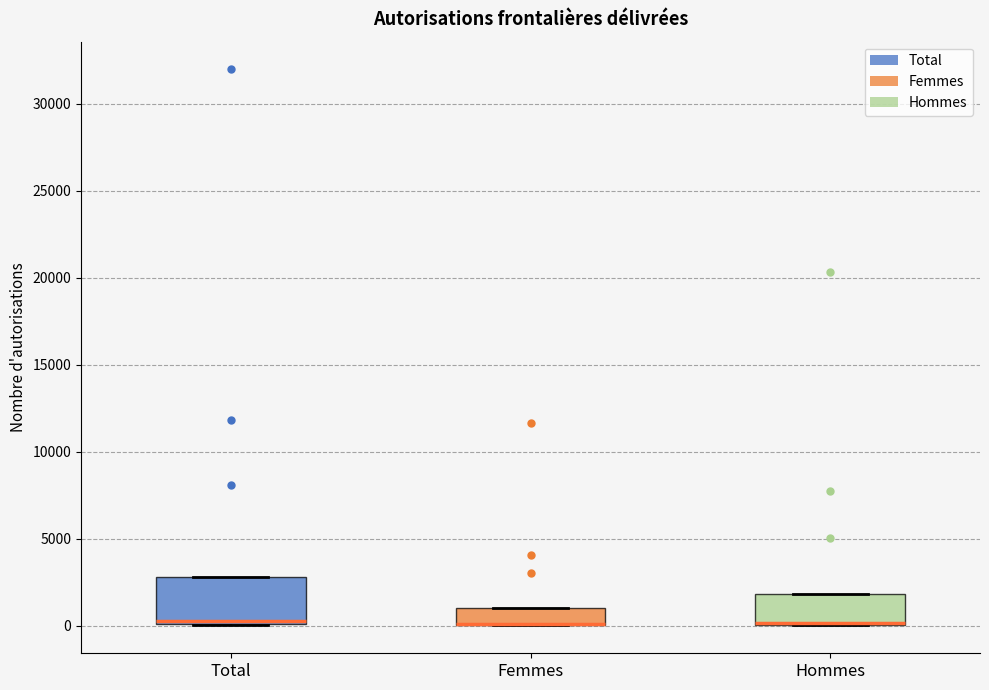

Reading left to right, transcribe this box plot: for each box, give where its median line is, the range the box spans, and where its two whiskers end, as read against the y-axis. The values are not printed on the chart, so give them approximately, as read against the axis.

Total: median 500, box 0 to 3000, whiskers 0 to 3000
Femmes: median 0 (drawn on the box's lower edge), box 0 to 1000, whiskers 0 to 1000
Hommes: median 0 (drawn on the box's lower edge), box 0 to 2000, whiskers 0 to 2000